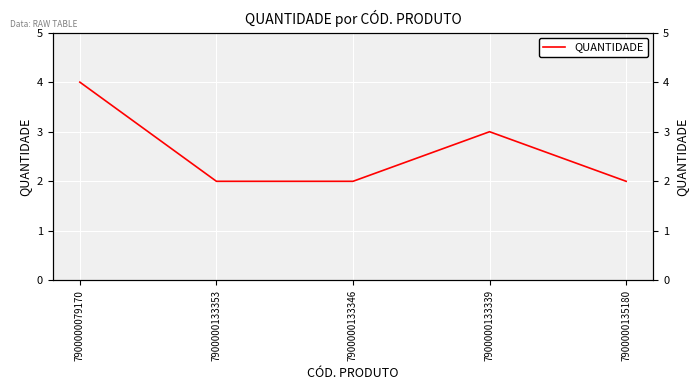

What is the sum of all values?

13